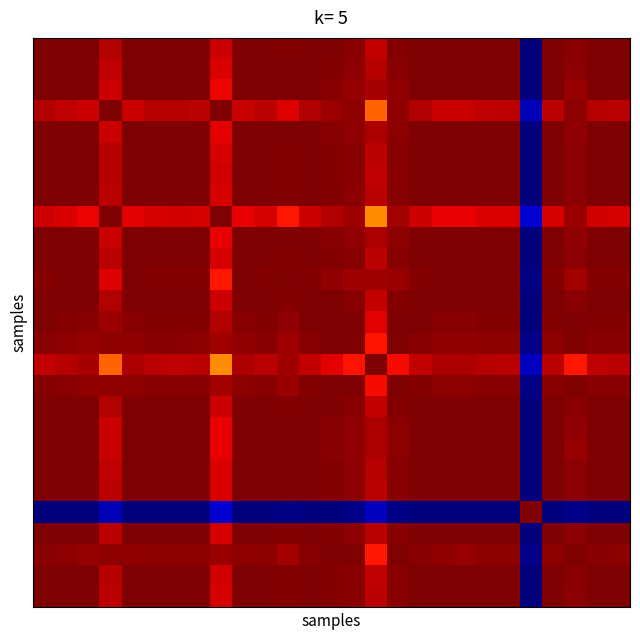

How many series are shown in this chart?

27